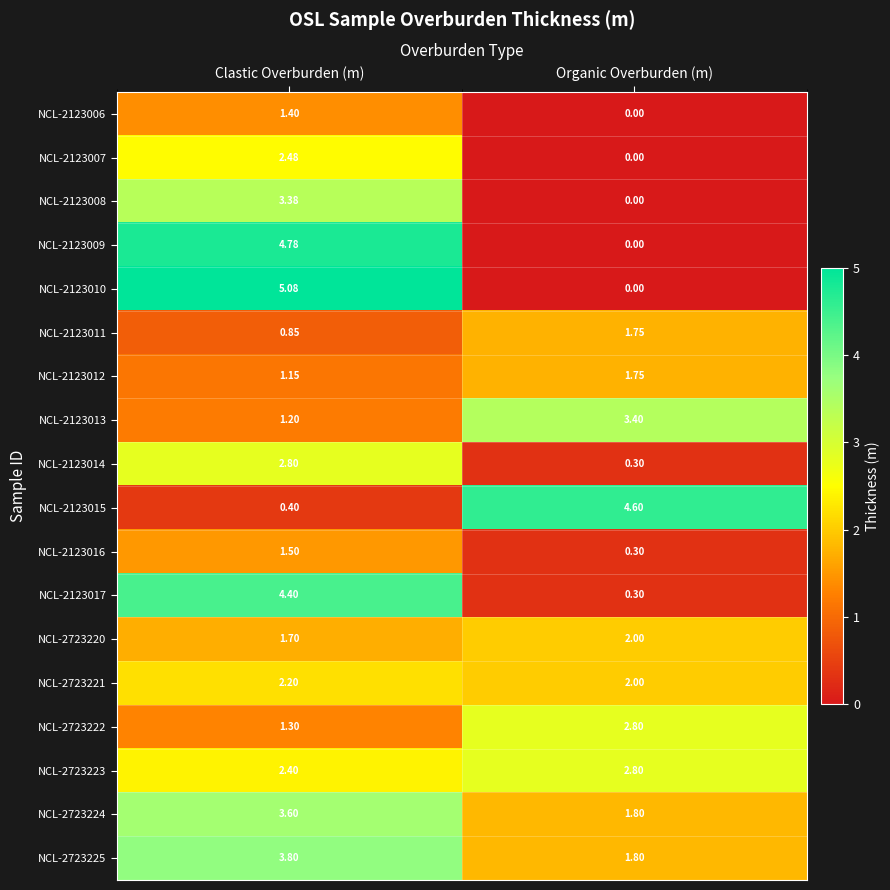

Rank the categories by NCL-2123014 value from highest to lowest.

Clastic Overburden (m), Organic Overburden (m)